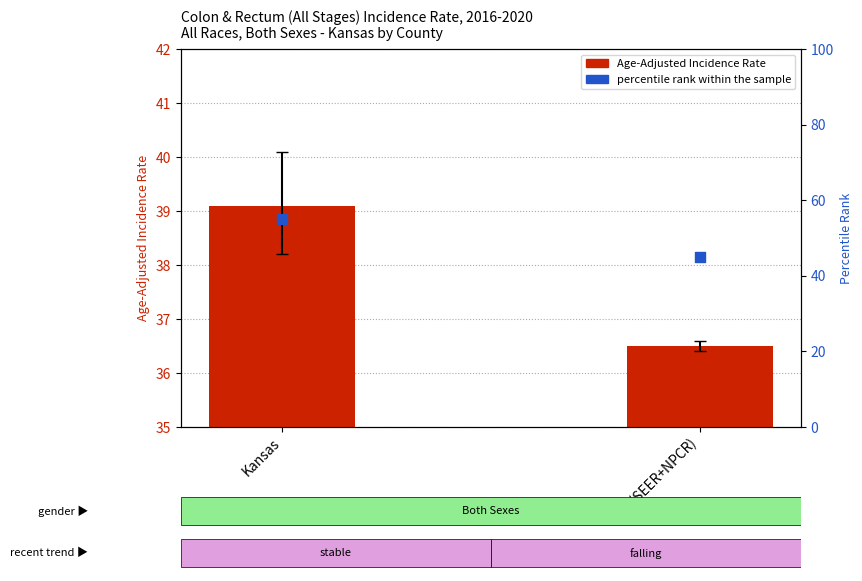

Which series contains the lowest Y value?

Age-Adjusted Incidence Rate